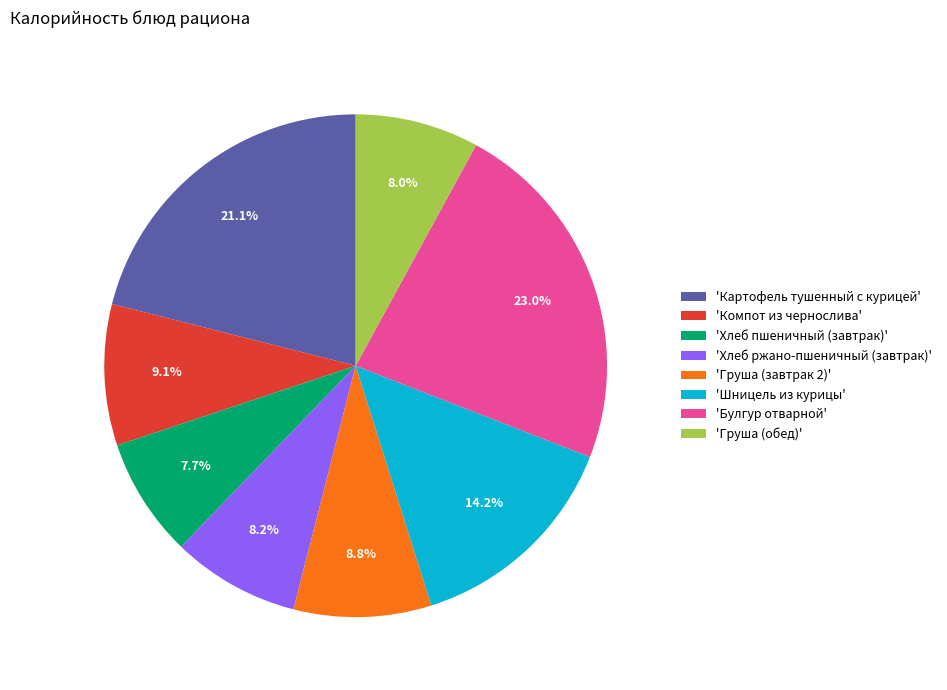

Which category has the biggest portion of the pie?

'Булгур отварной'